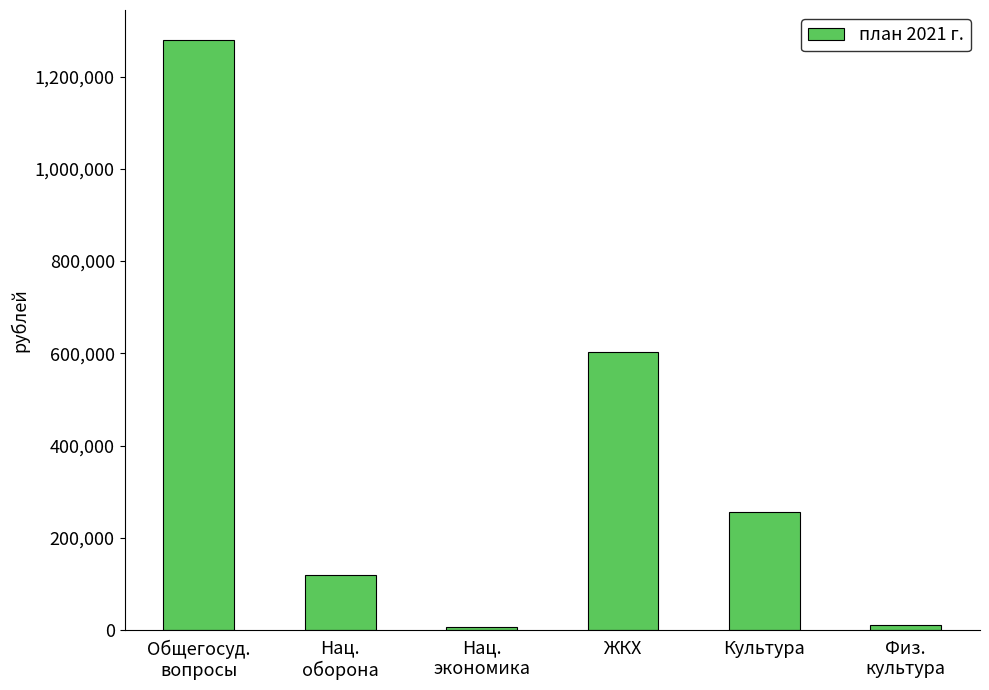

How many data points does each series have?

6